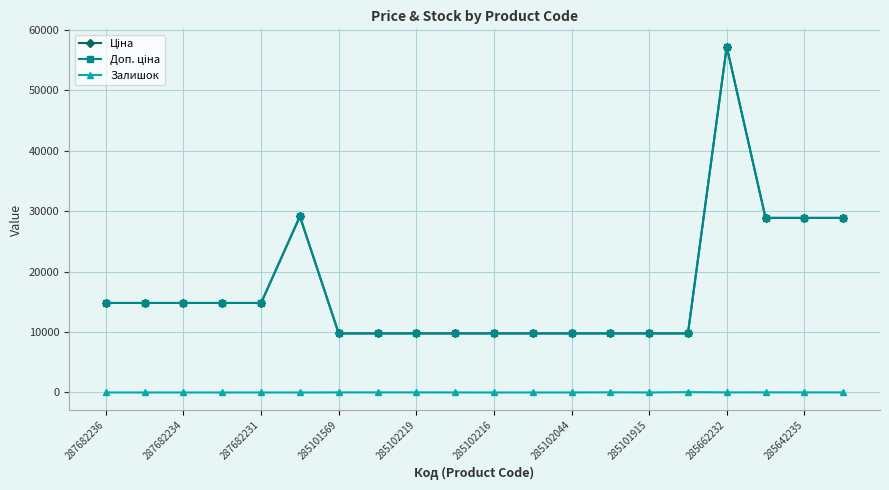

Which series has the largest total across all categories?

Ціна